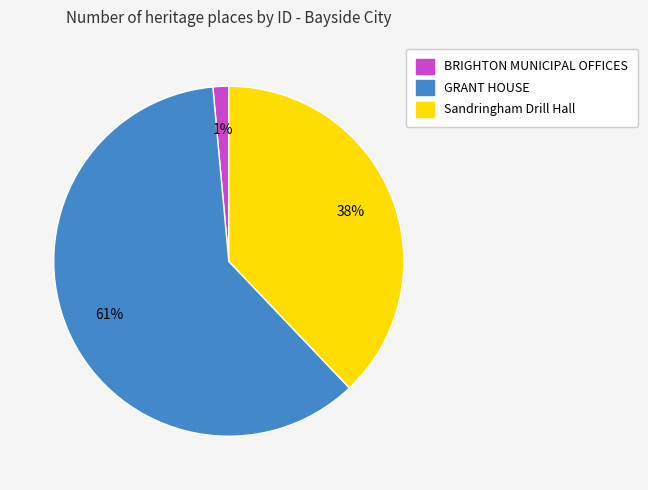

Count the number of slices in the pie.

3